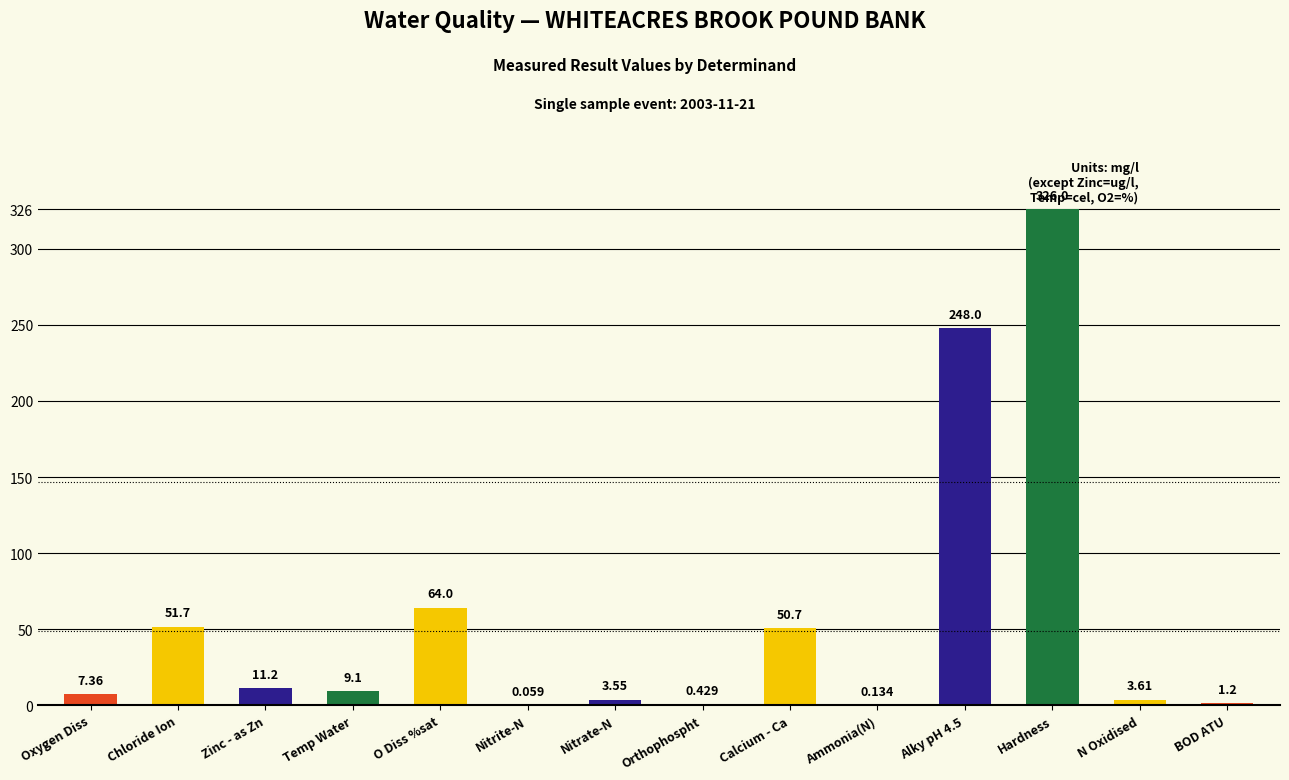

Where does the data first go above 9?

Chloride Ion